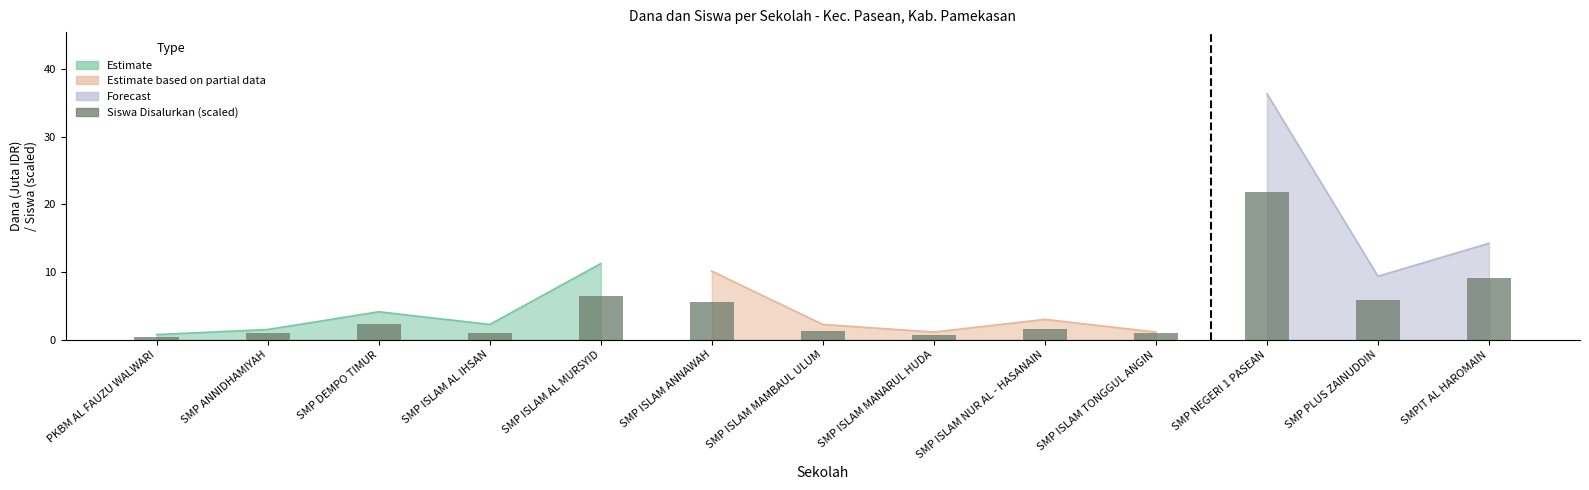

List the labels in order of value, largest first.

SMP NEGERI 1 PASEAN, SMPIT AL HAROMAIN, SMP ISLAM AL MURSYID, SMP PLUS ZAINUDDIN, SMP ISLAM ANNAWAH, SMP DEMPO TIMUR, SMP ISLAM NUR AL - HASANAIN, SMP ISLAM MAMBAUL ULUM, SMP ANNIDHAMIYAH, SMP ISLAM AL IHSAN, SMP ISLAM TONGGUL ANGIN, SMP ISLAM MANARUL HUDA, PKBM AL FAUZU WALWARI